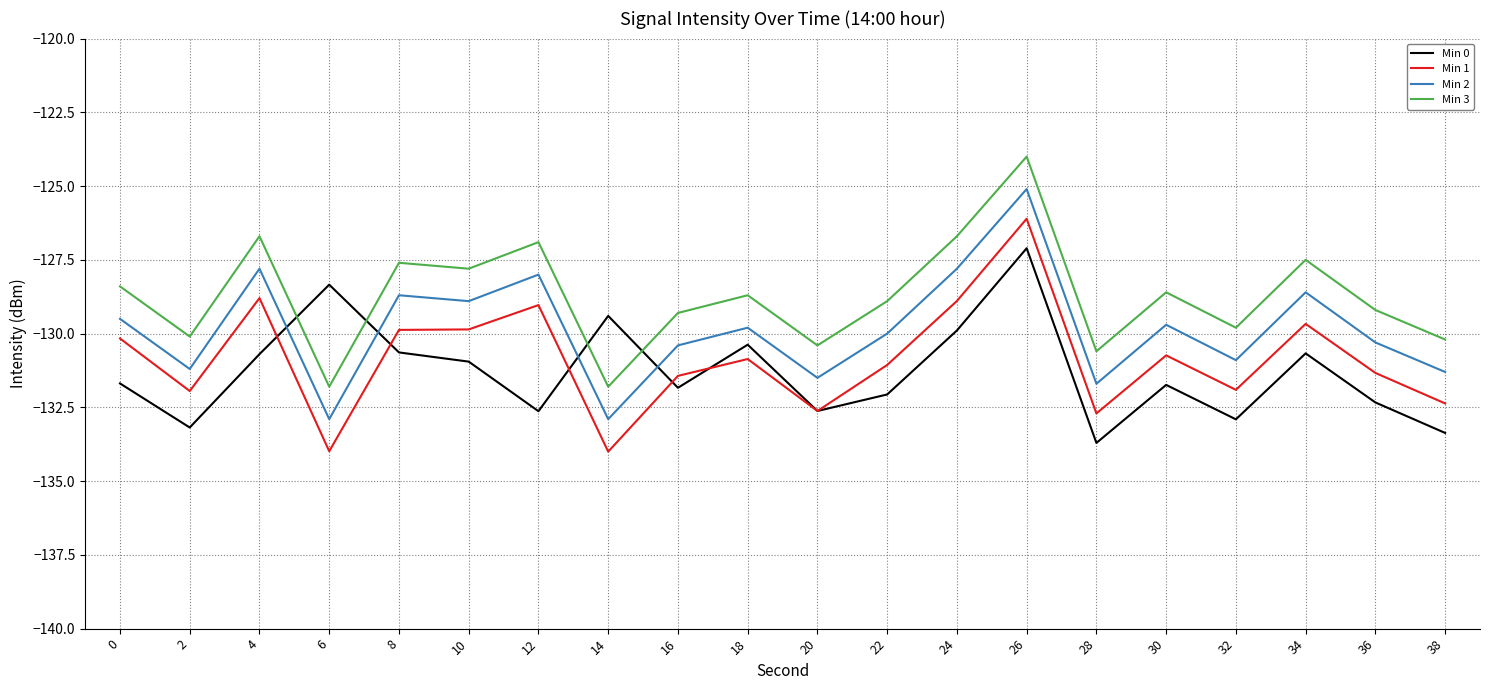

What are all the series names shown in the legend?

Min 0, Min 1, Min 2, Min 3